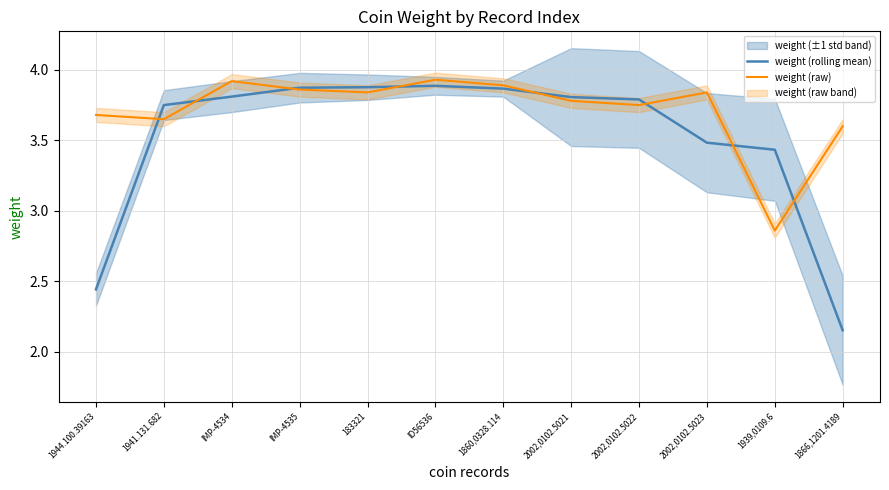

True or false: weight (rolling mean) and weight (raw) intersect in this chart.

True